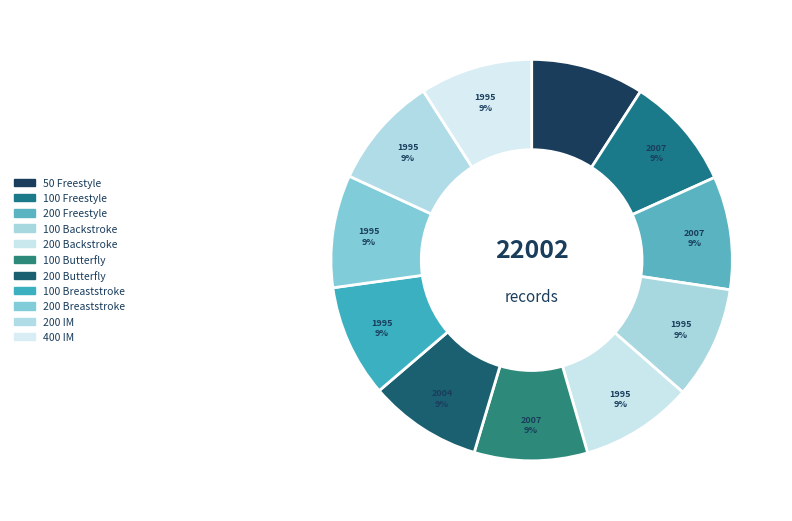

Rank the categories by value from lowest to highest.

100 Backstroke, 200 Backstroke, 100 Breaststroke, 200 Breaststroke, 200 IM, 400 IM, 200 Butterfly, 50 Freestyle, 100 Freestyle, 200 Freestyle, 100 Butterfly